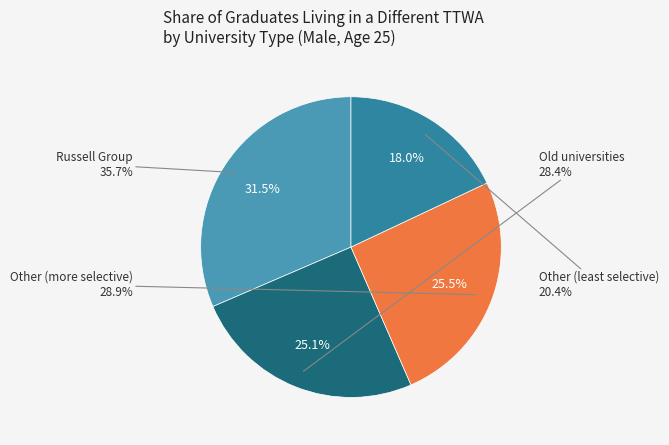

Count the number of slices in the pie.

4